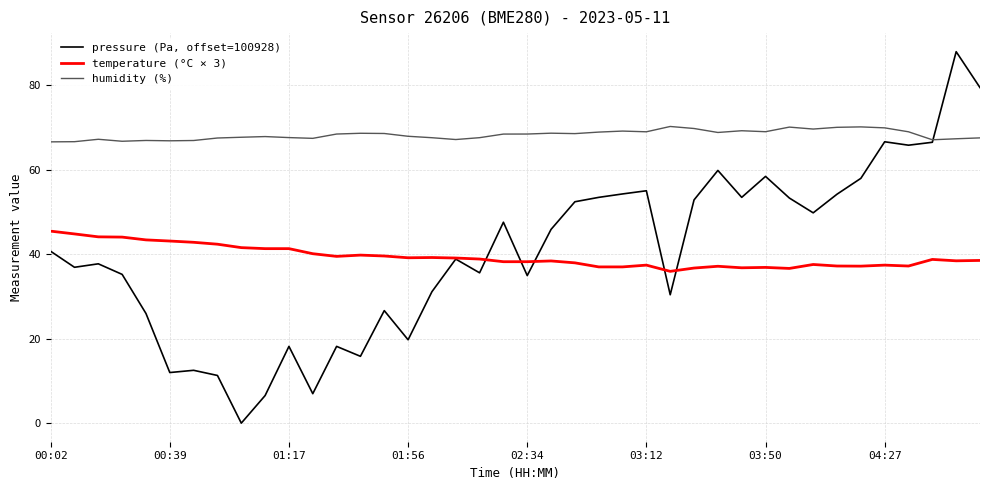

Which series has the widest spread of values?

pressure (Pa, offset=100928)